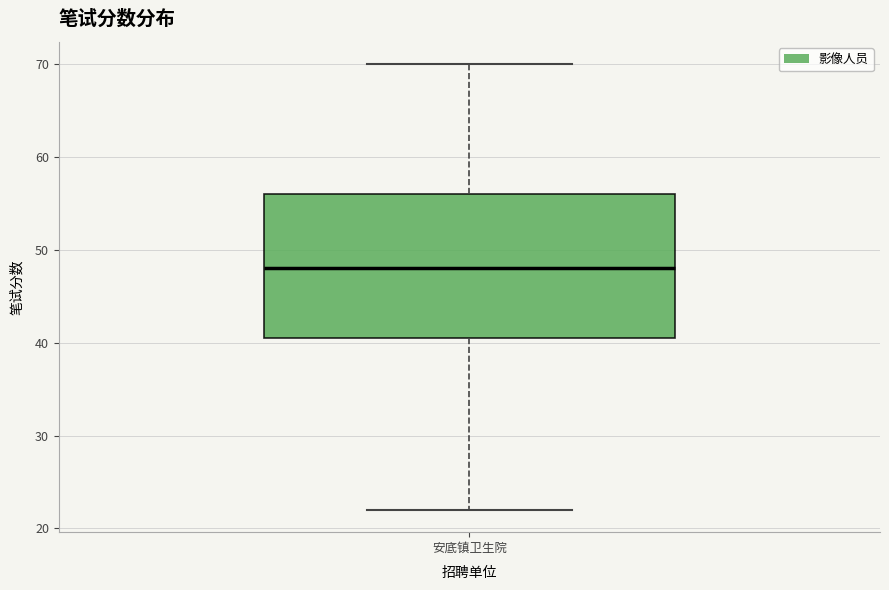

Where does the lower whisker of the box for 安底镇卫生院 end on the y-axis? The values are not printed on the chart, so give them approximately, as read against the axis.

22